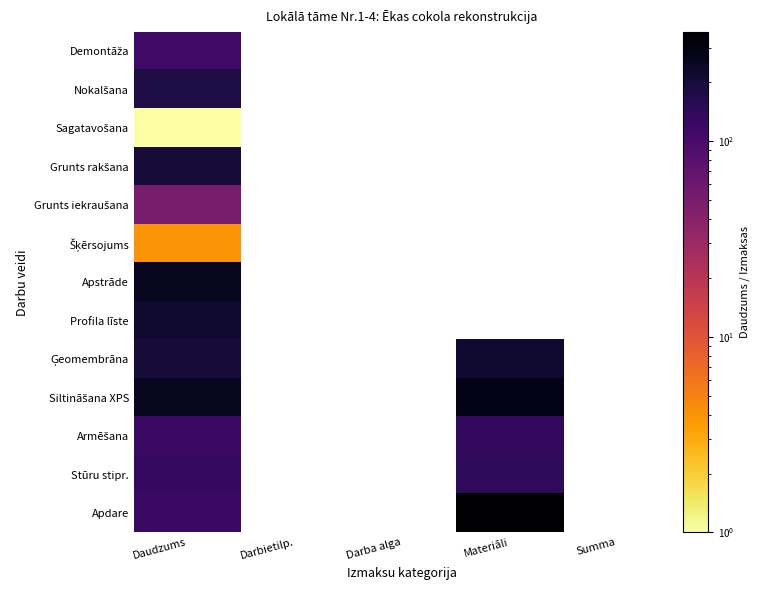

Which category has the lowest value in the Demontāža series?

Daudzums